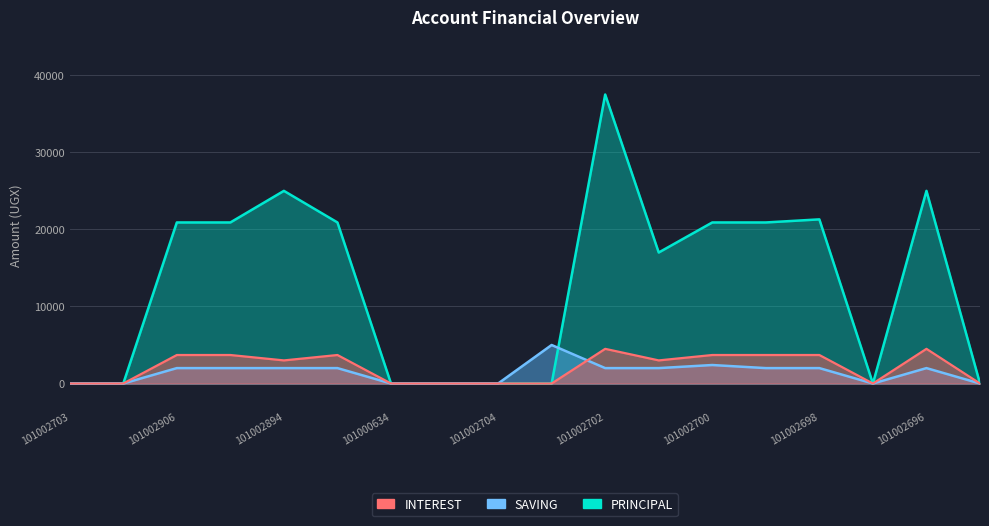

Does the chart display data point markers on the line(s)?

No